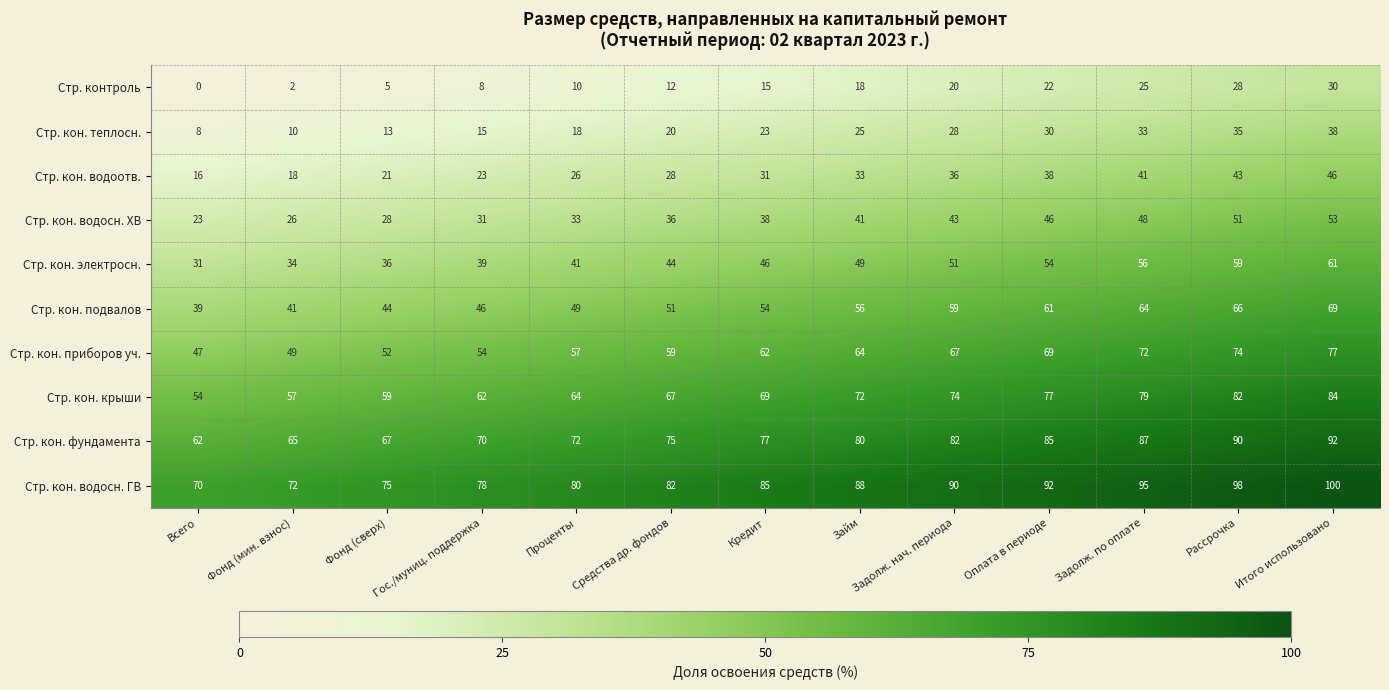

True or false: Стр. кон. водоотв. has a value of 46 at Итого использовано.

True